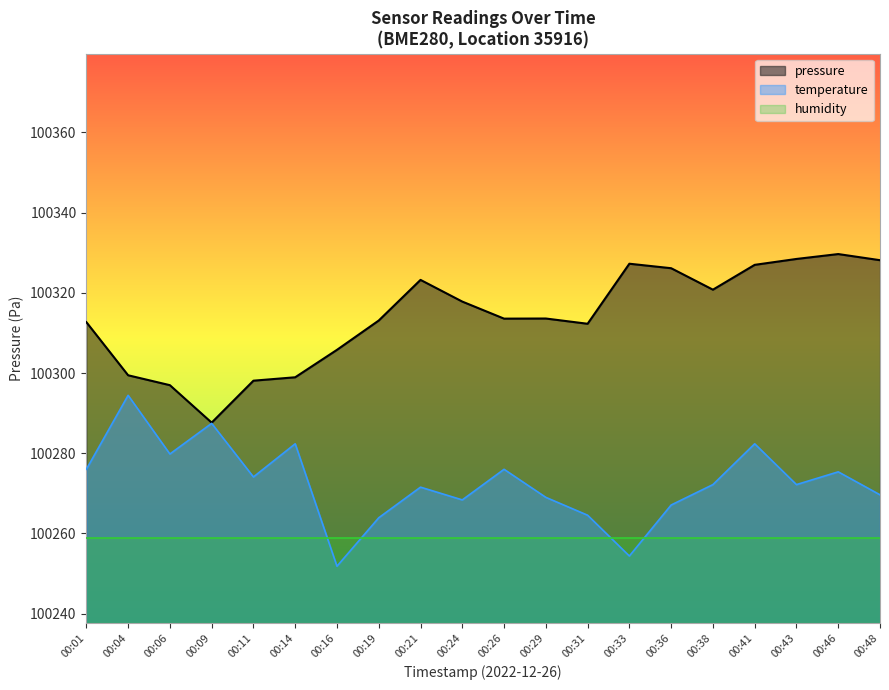

At 00:21, list the series in order from smallest to largest.

humidity, temperature, pressure